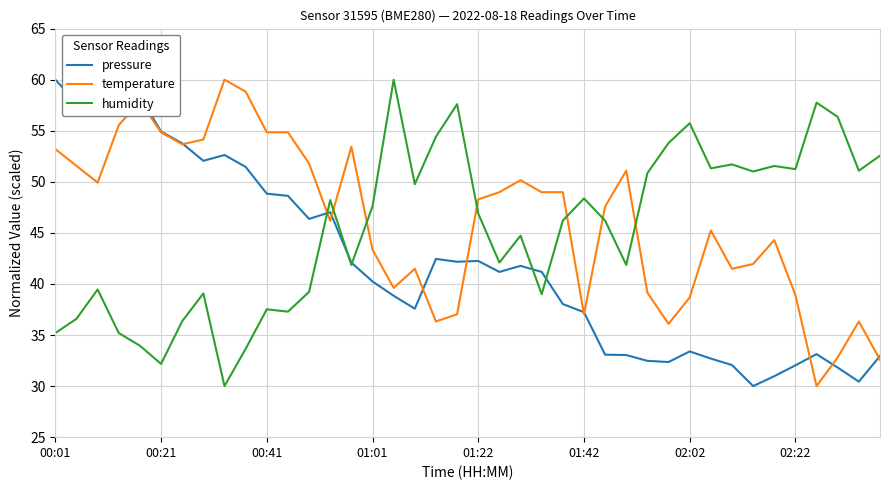

What is the maximum value for humidity?

60.0